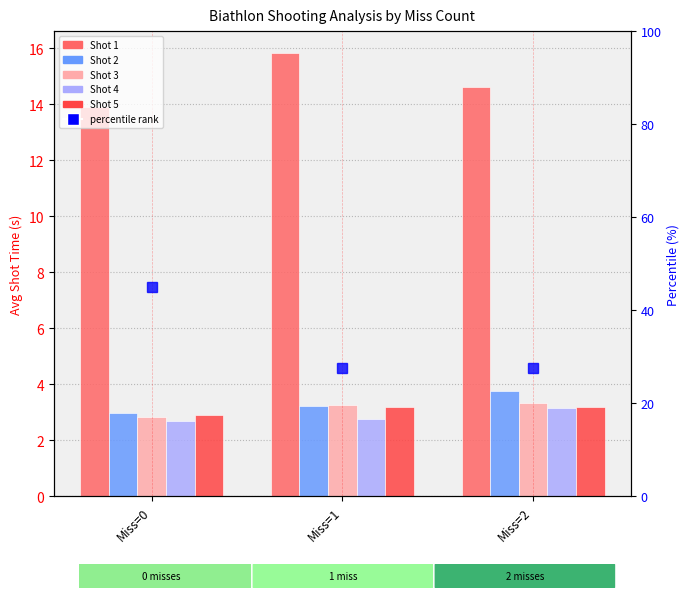

Is the value of Shot 2 at Miss=0 greater than the value of Shot 3 at Miss=2?

No